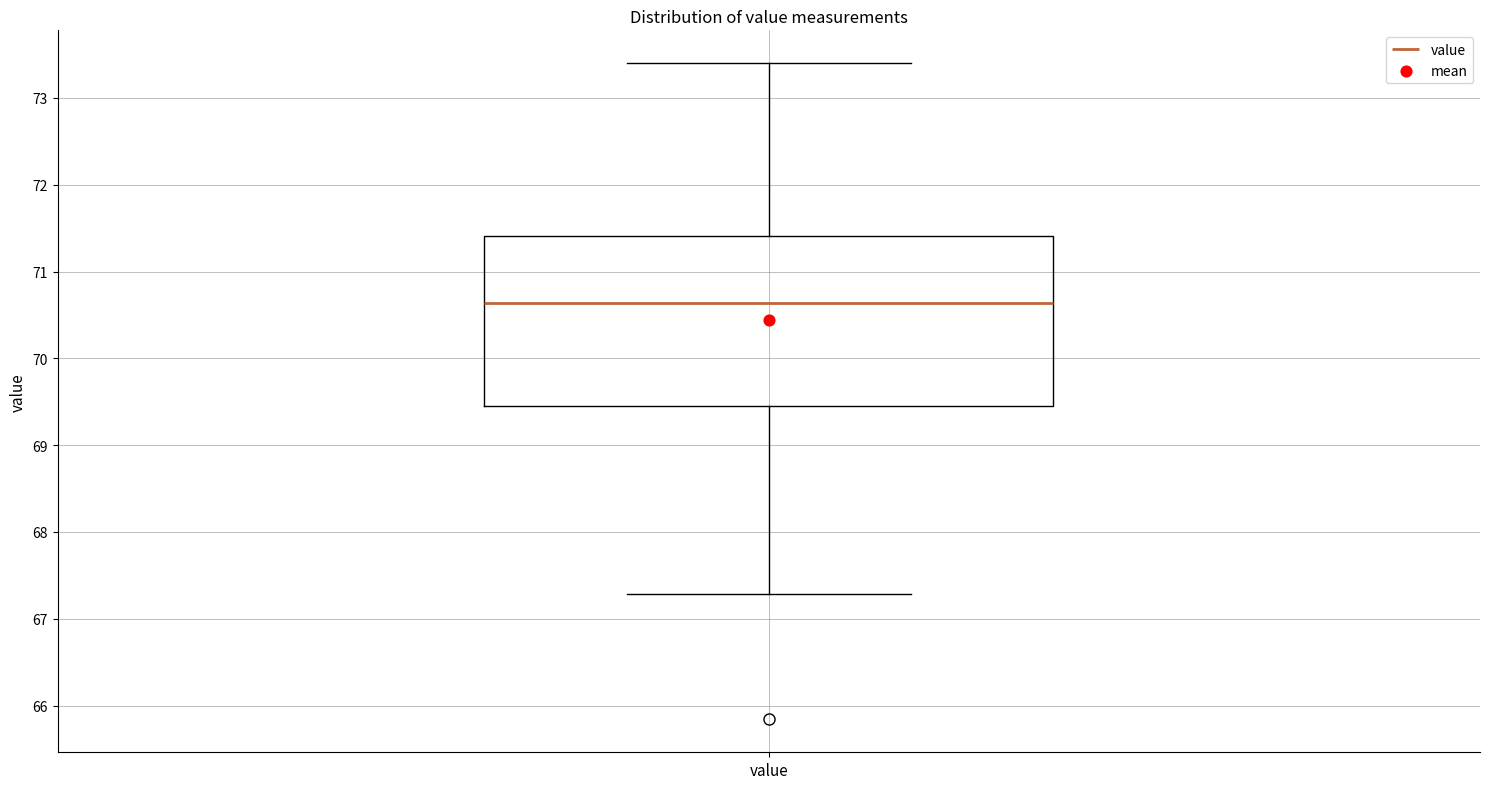

Transcribe this box plot: give where the median line is, the range the box spans, and where the two whiskers end, as read against the y-axis. The values are not printed on the chart, so give them approximately, as read against the axis.

median 70.6, box 69.4 to 71.4, whiskers 67.3 to 73.4